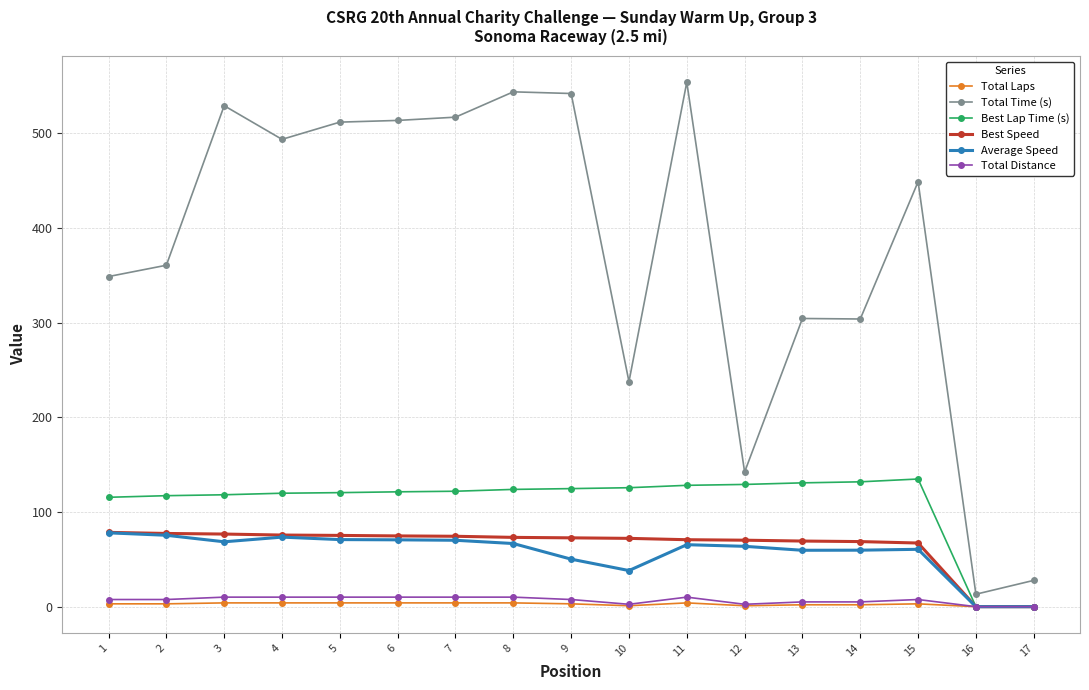

Is the value of Best Speed at 2 greater than the value of Best Lap Time (s) at 10?

No